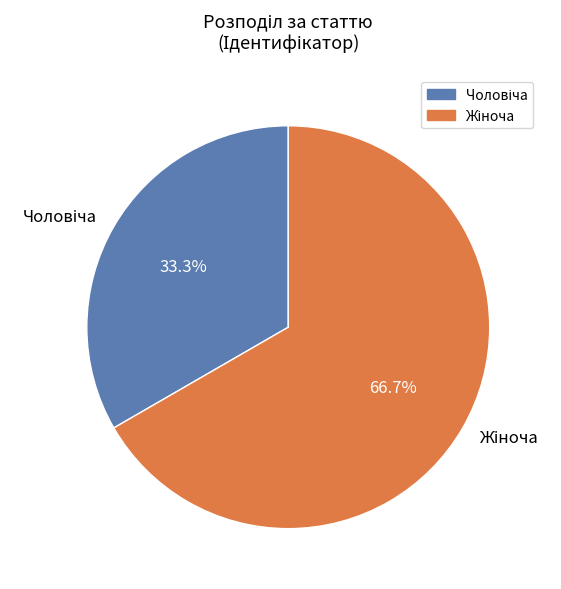

Does any single category account for the majority?

Yes